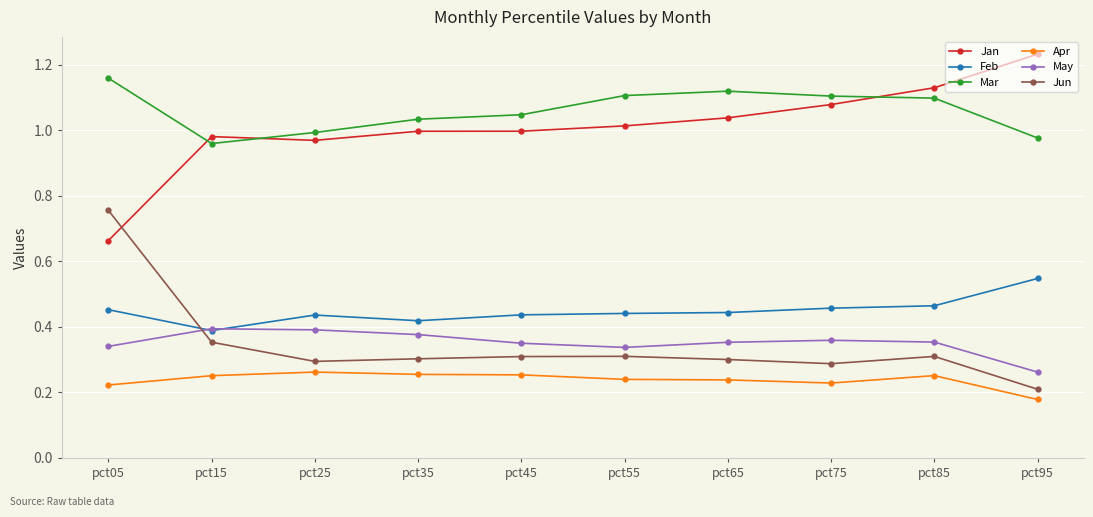

At which label does Apr reach its minimum?

pct95